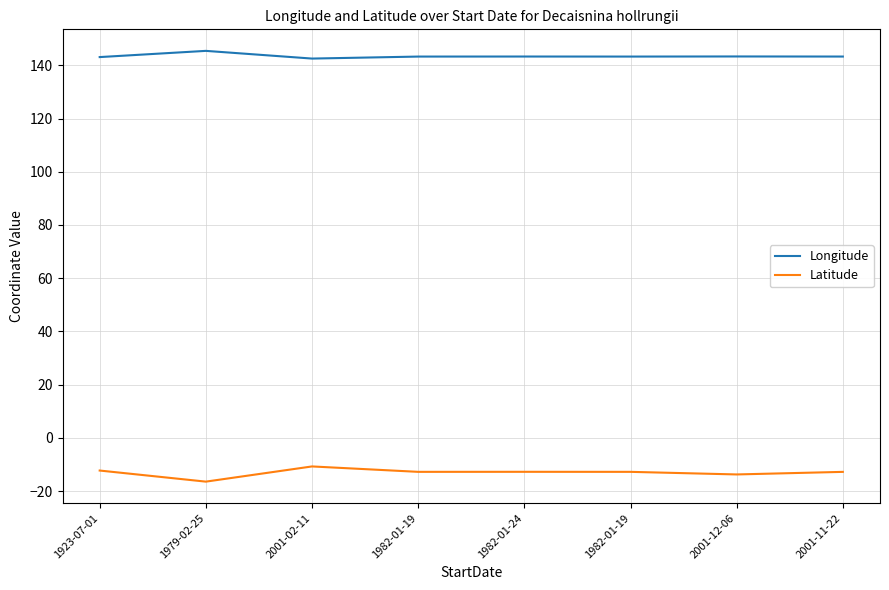

How many lines are shown in the chart?

2